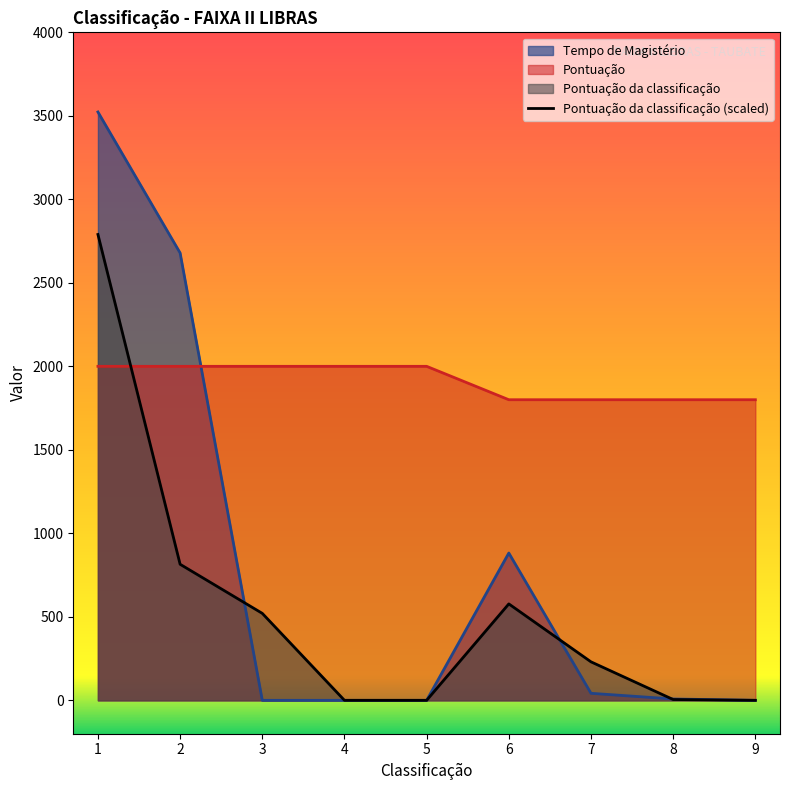

What is the difference between the Pontuação values at 9 and 1?

200.0